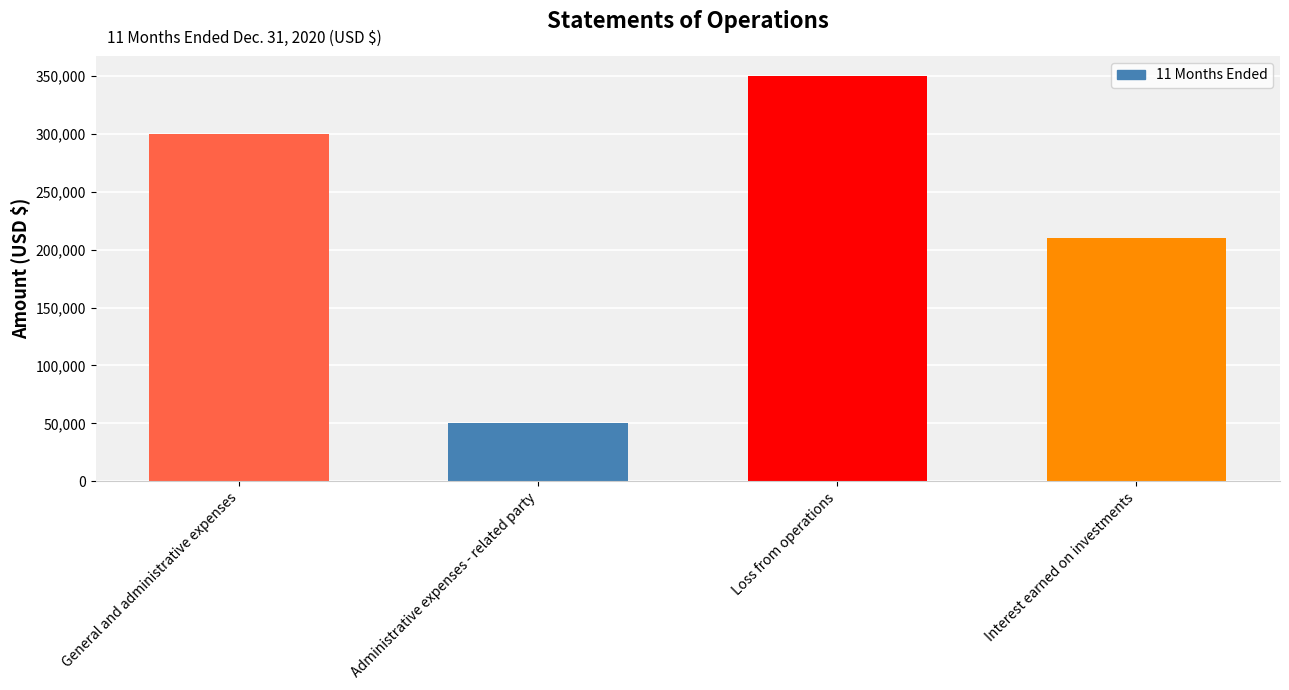

Between Interest earned on investments and Loss from operations, which is larger?

Loss from operations